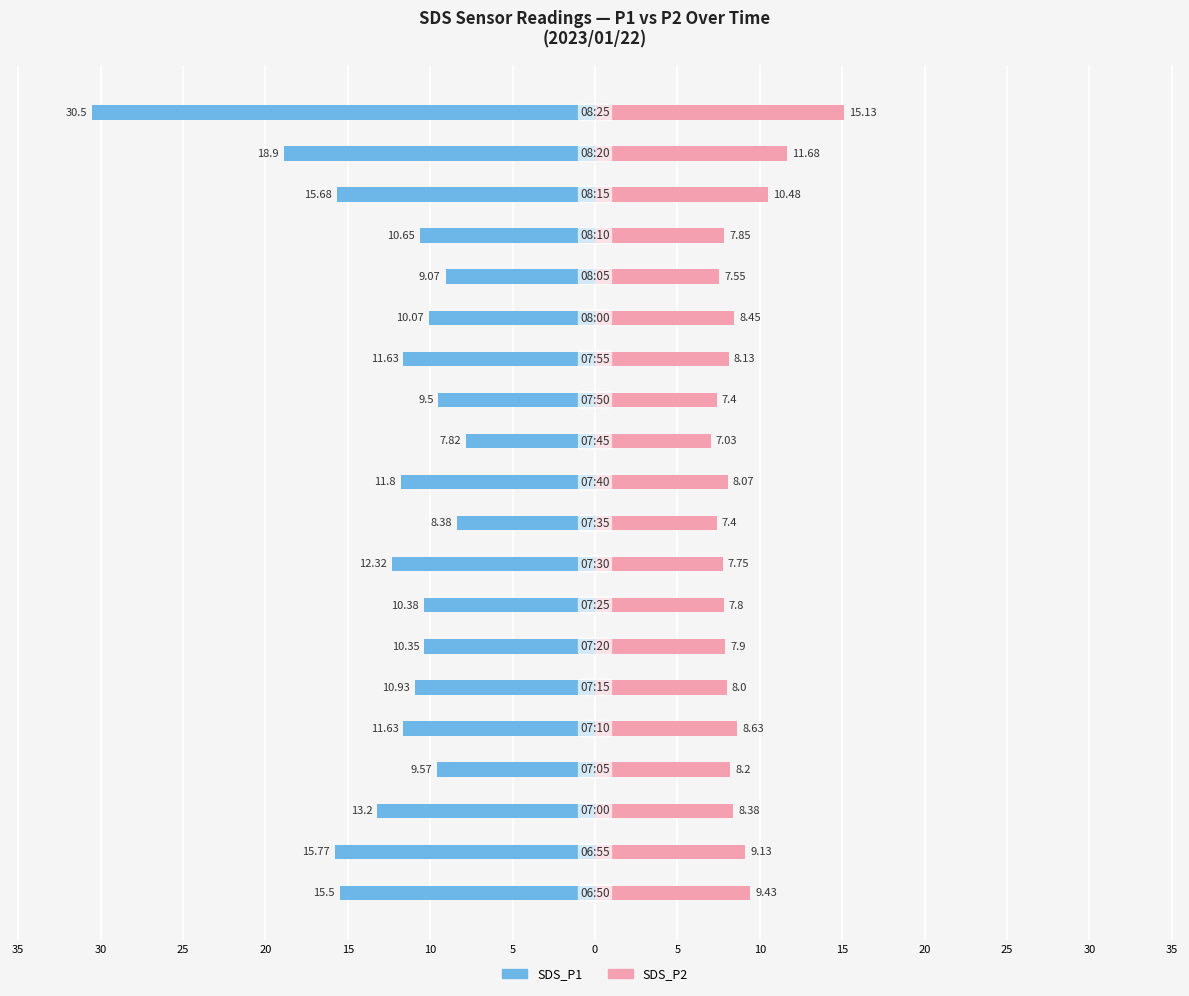

Reading left to right, what are all the values shown in this chart?

SDS_P1: -15.5	-15.8	-13.2	-9.6	-11.6	-10.9	-10.3	-10.4	-12.3	-8.4	-11.8	-7.8	-9.5	-11.6	-10.1	-9.1	-10.7	-15.7	-18.9	-30.5
SDS_P2: 9.4	9.1	8.4	8.2	8.6	8.0	7.9	7.8	7.8	7.4	8.1	7.0	7.4	8.1	8.4	7.5	7.8	10.5	11.7	15.1